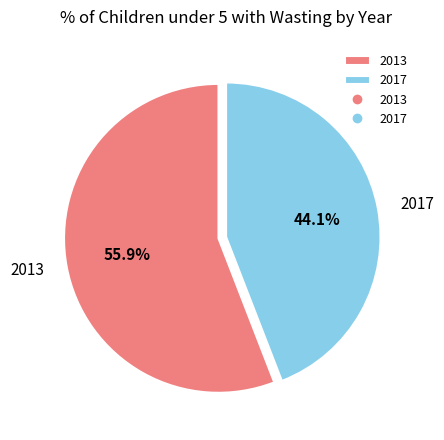

To the nearest percent, what percentage of the pie is 2013?

56%